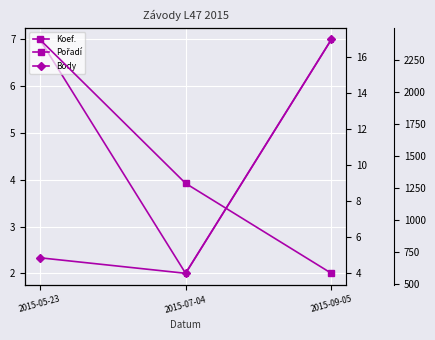

List the labels in order of Body value, smallest first.

2015-07-04, 2015-05-23, 2015-09-05